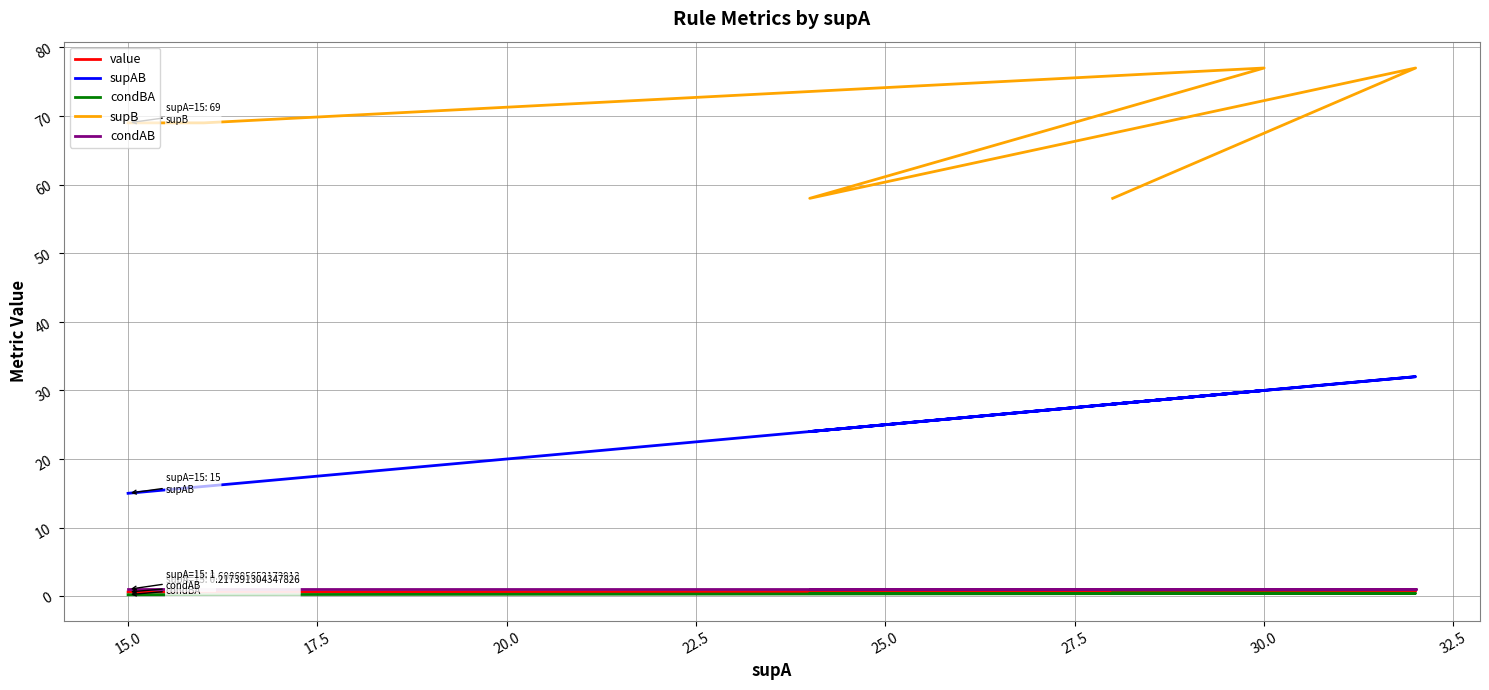

Does the chart have visible grid lines?

Yes